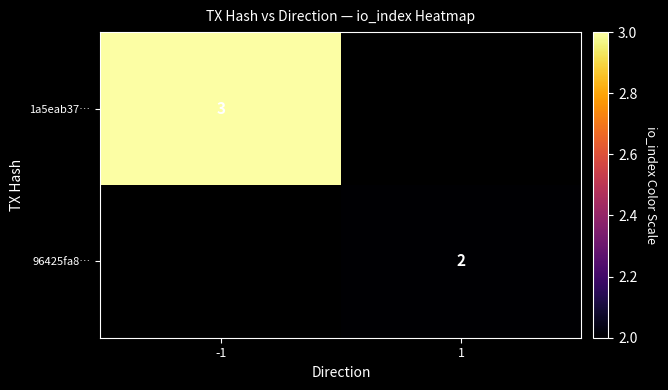

The 1a5eab37… series shows 3 at -1. True or false?

True